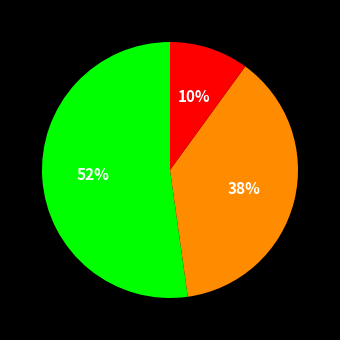

Is there any slice that represents more than half of the pie?

Yes